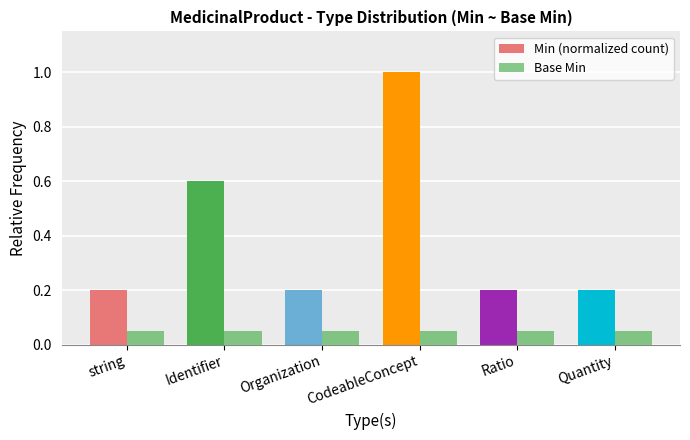

What is the smallest value displayed?

0.1